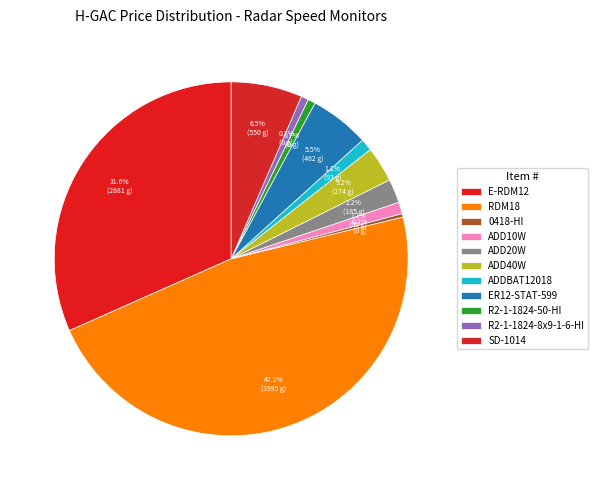

The E-RDM12 slice represents 24% of the pie. True or false?

False